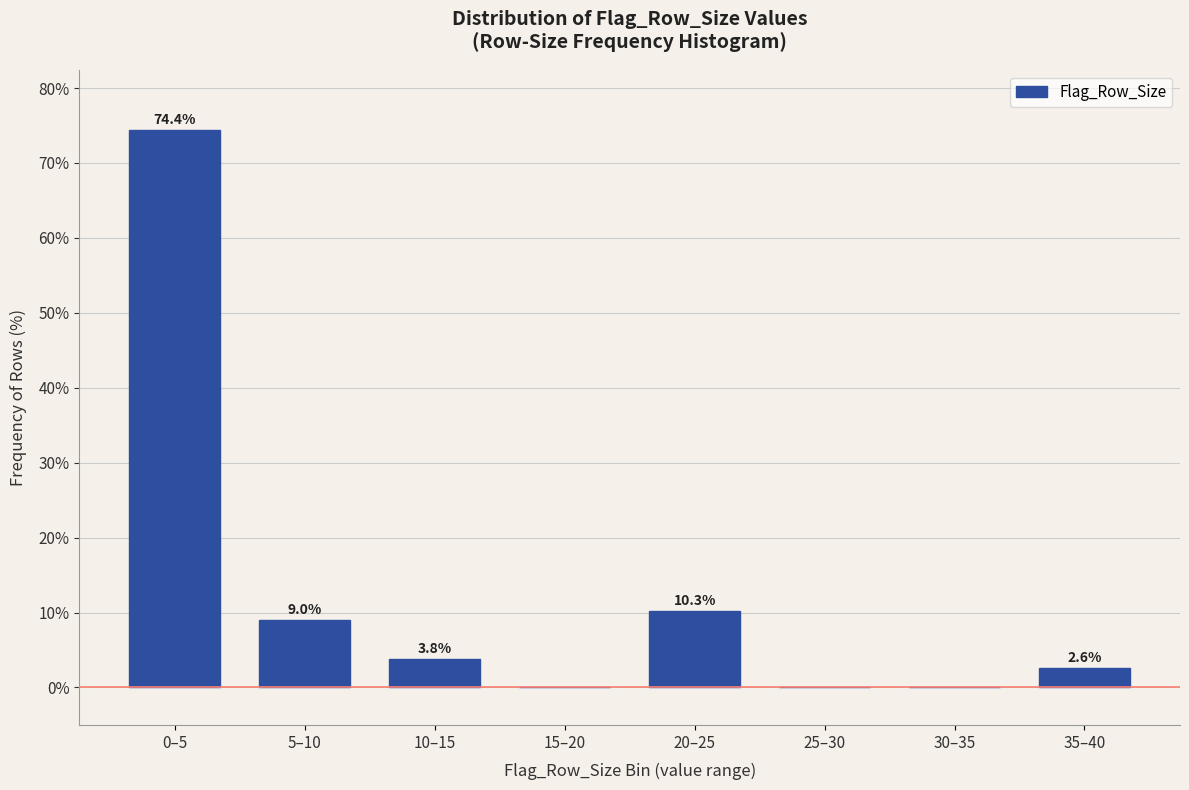

Reading left to right, list all the values displayed in this chart.

0–5=74.4	5–10=9.0	10–15=3.8	15–20=0.0	20–25=10.3	25–30=0.0	30–35=0.0	35–40=2.6